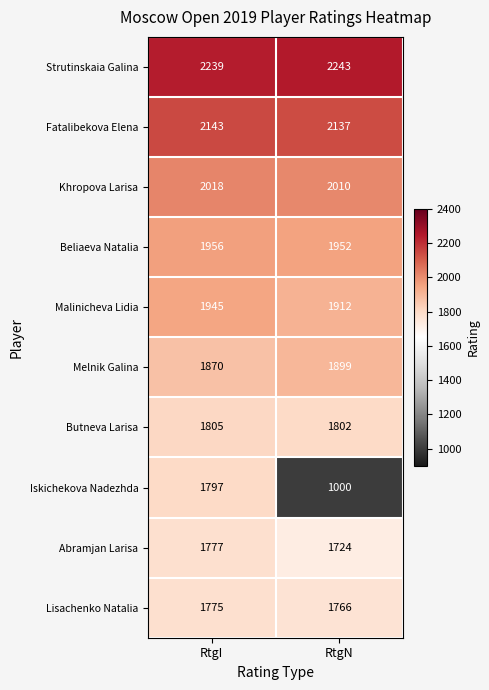

At how many categories does at least one series exceed 2037?

2